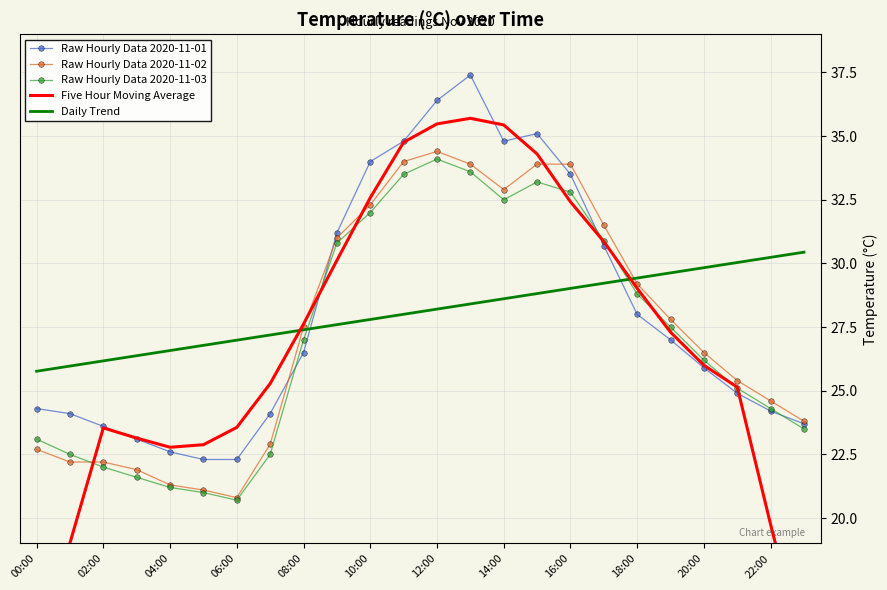

True or false: Raw Hourly Data 2020-11-02 has a value of 32.9 at 14:00.

True